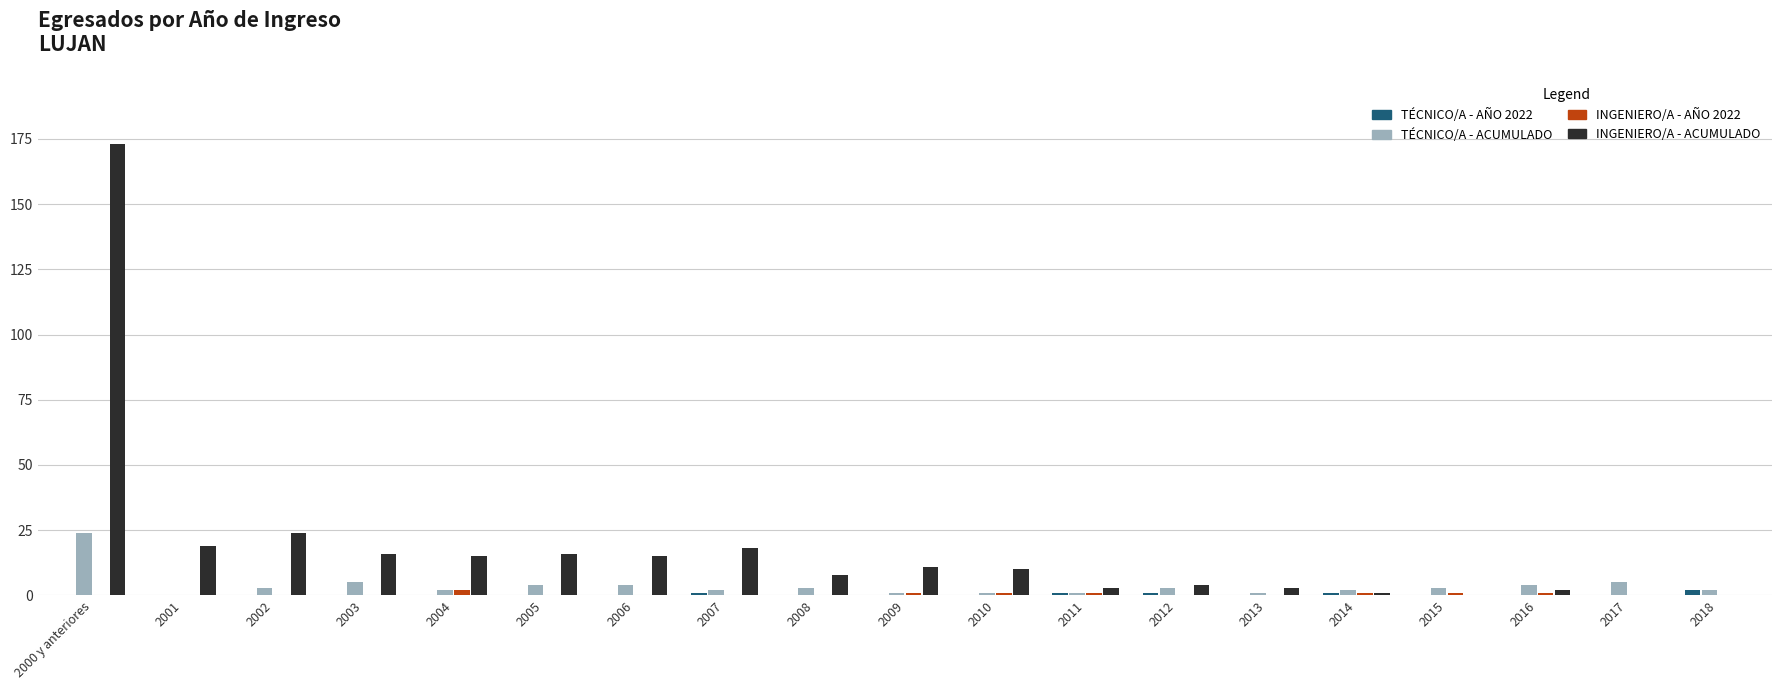

What is the maximum value shown in the chart?

173